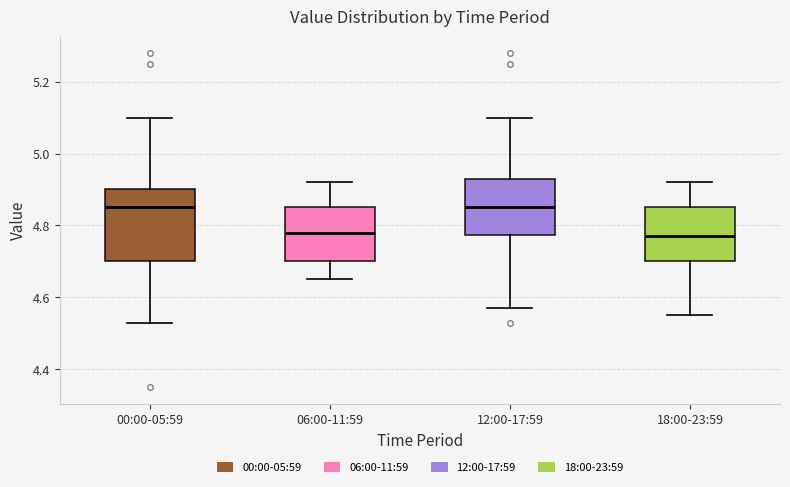

Where does the upper whisker of the box for 06:00-11:59 end on the y-axis? The values are not printed on the chart, so give them approximately, as read against the axis.

4.92